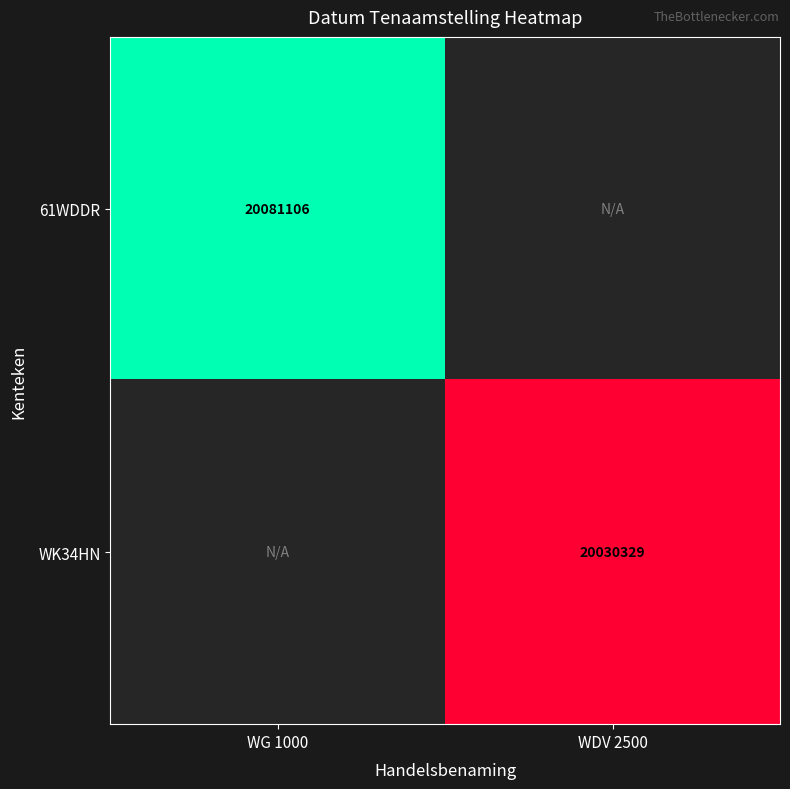

True or false: WK34HN has a value of 5027992 at WDV 2500.

False